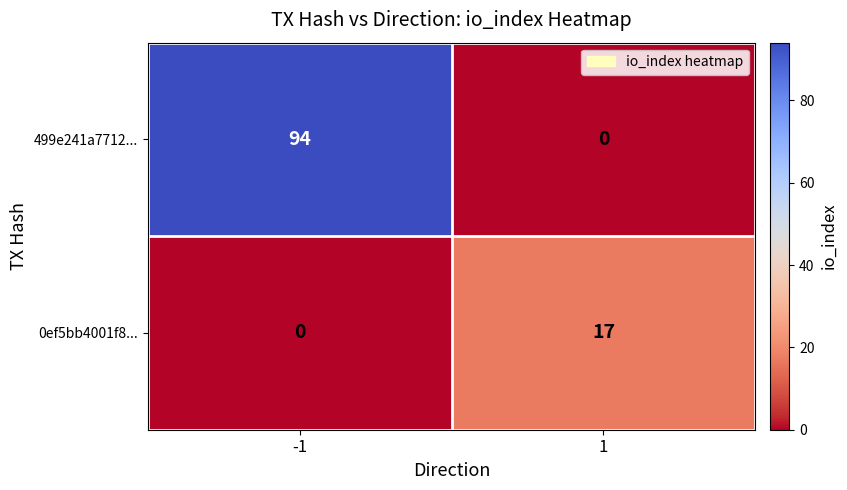

Is it true that 499e241a7712... equals 47 at -1?

False